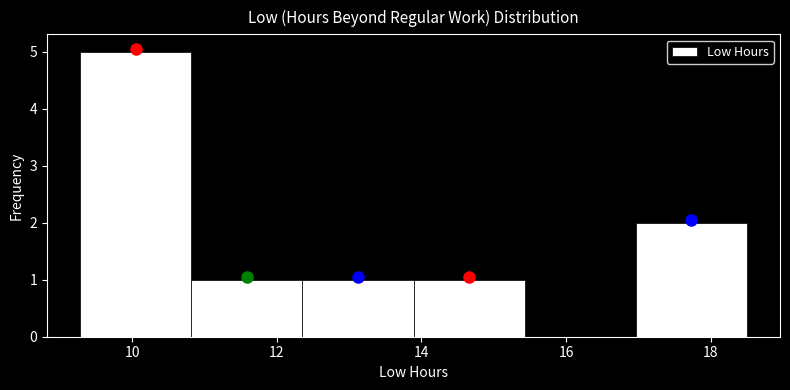

Over which range of the x-axis is the bar tallest?

9.2 to 10.8